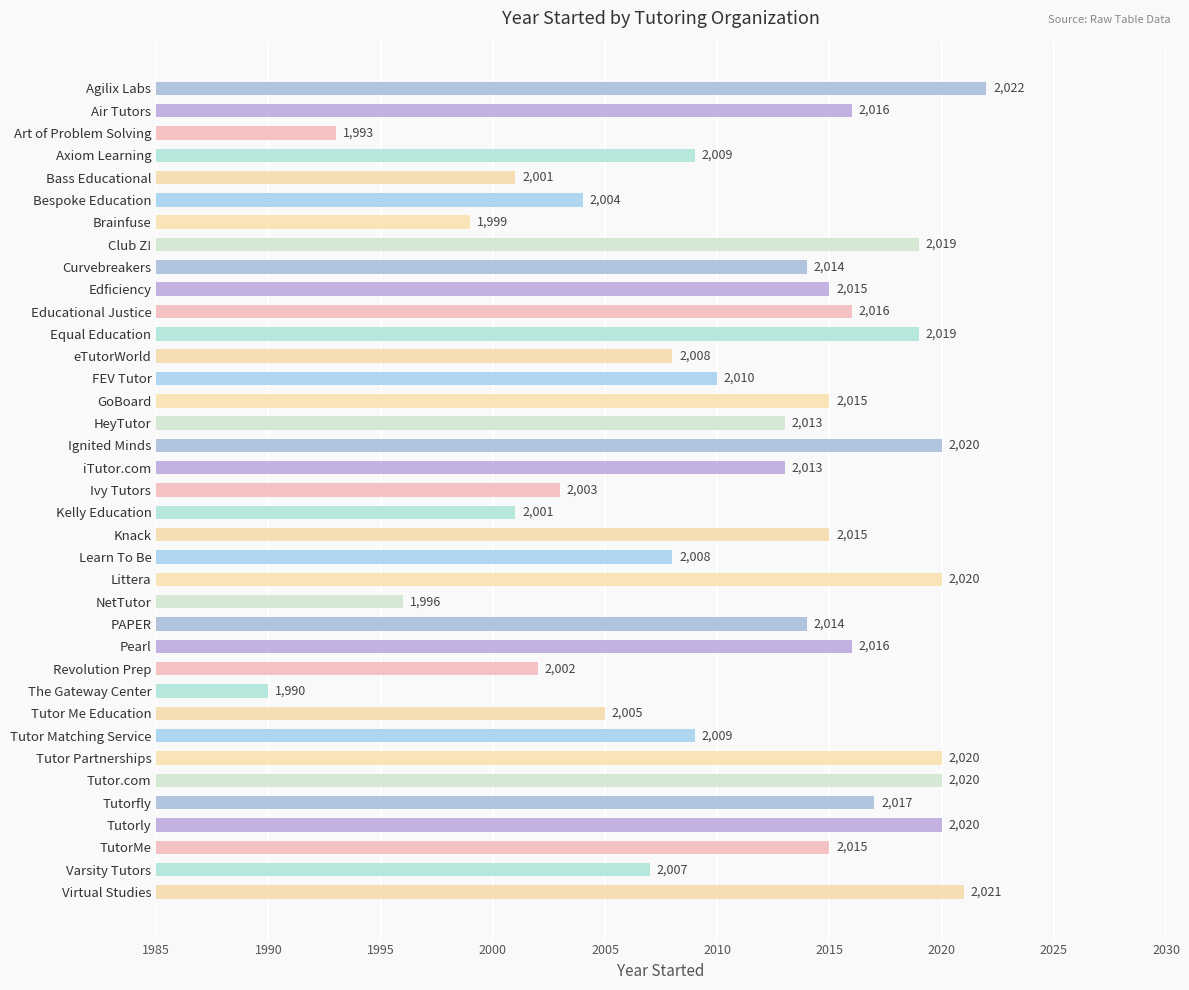

What is the ratio of the value at Axiom Learning to the value at Knack?

1.0